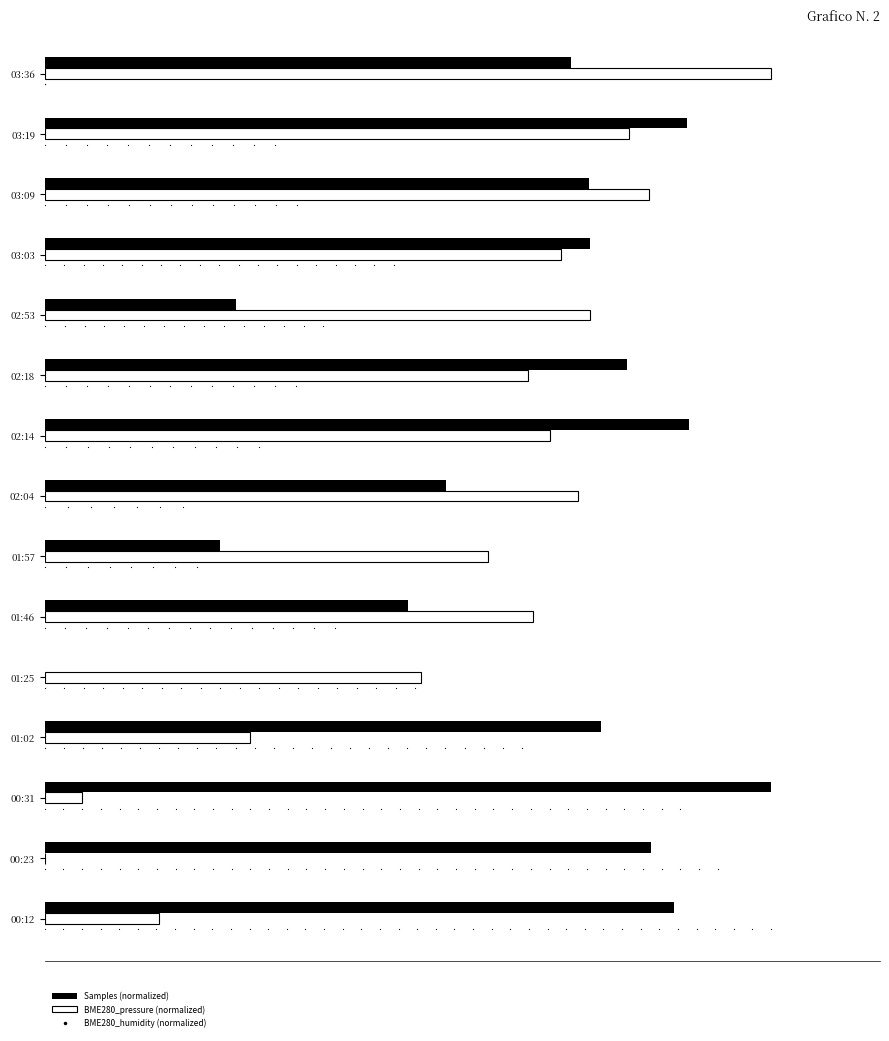

Which series reaches the maximum Y coordinate?

Samples (normalized)